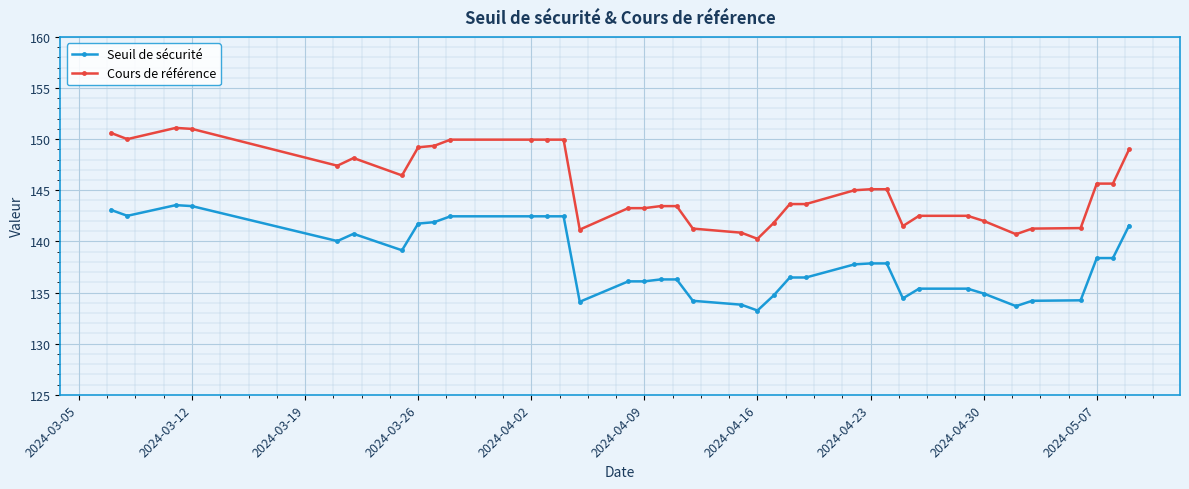

True or false: Cours de référence and Seuil de sécurité cross at least once.

False